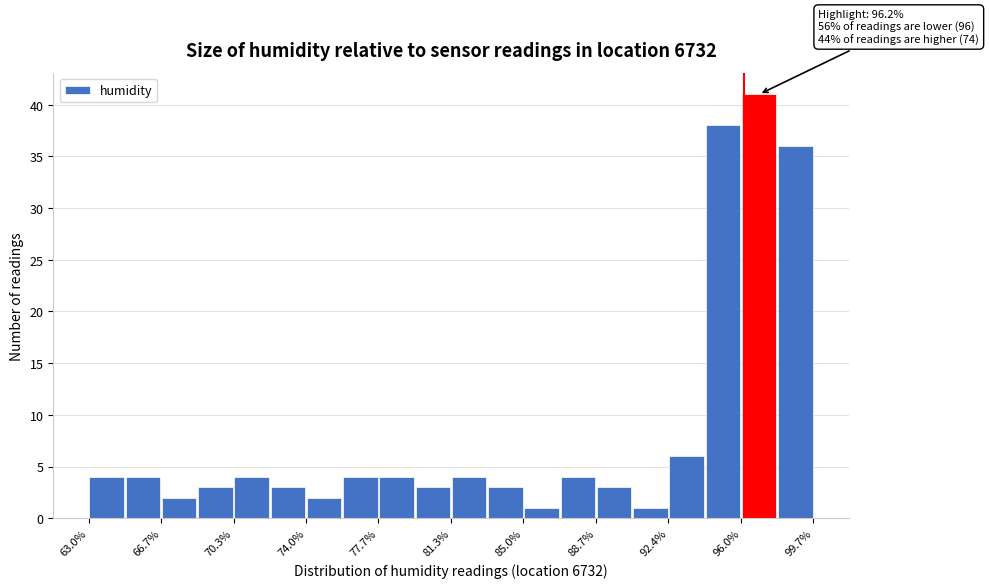

Read against the x-axis, roughly where is the centre of the tallest bar?

97.0